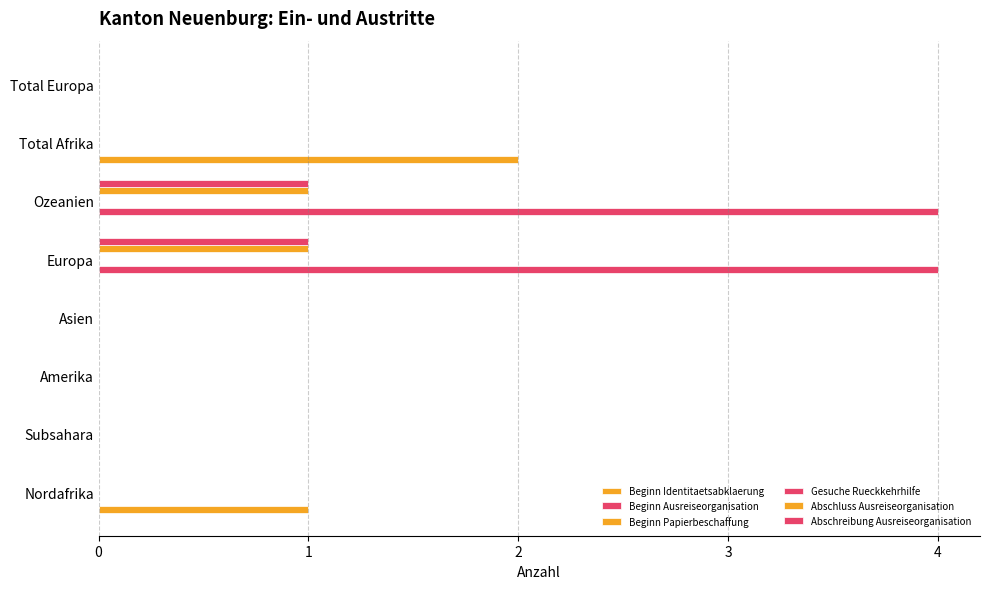

Reading left to right, what are all the values shown in this chart?

Beginn Identitaetsabklaerung: 0=1.0	1=0.0	2=0.0	3=0.0	4=0.0	5=0.0	6=2.0	7=0.0
Beginn Ausreiseorganisation: 0=0.0	1=0.0	2=0.0	3=0.0	4=4.0	5=4.0	6=0.0	7=0.0
Beginn Papierbeschaffung: 0=0.1	1=0.1	2=0.1	3=0.1	4=0.1	5=0.1	6=0.1	7=0.1
Gesuche Rueckkehrhilfe: 0=0.1	1=0.1	2=0.1	3=0.1	4=0.1	5=0.1	6=0.1	7=0.1
Abschluss Ausreiseorganisation: 0=0.0	1=0.0	2=0.0	3=0.0	4=1.0	5=1.0	6=0.0	7=0.0
Abschreibung Ausreiseorganisation: 0=0.0	1=0.0	2=0.0	3=0.0	4=1.0	5=1.0	6=0.0	7=0.0